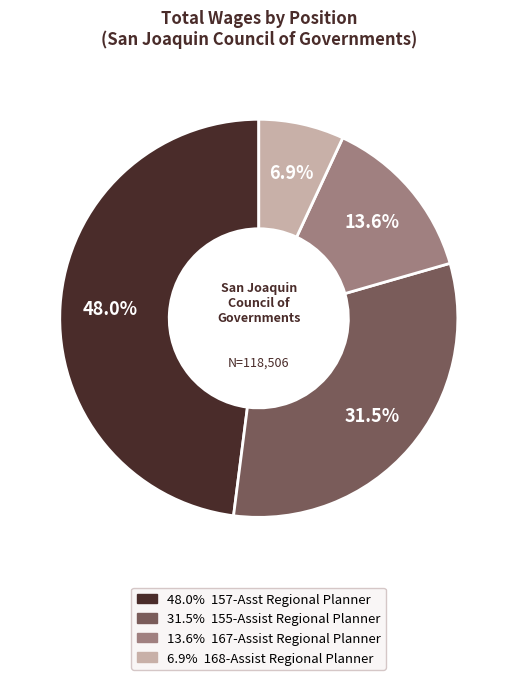

Is there a majority slice in this chart?

No